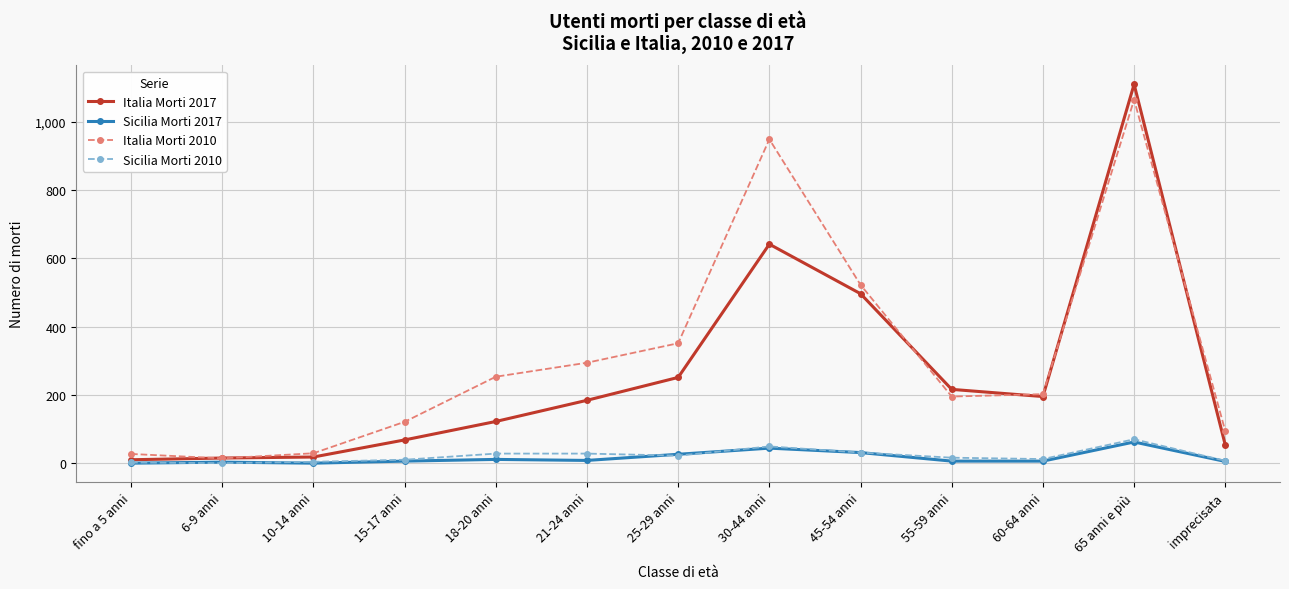

How many distinct data groups are displayed?

4